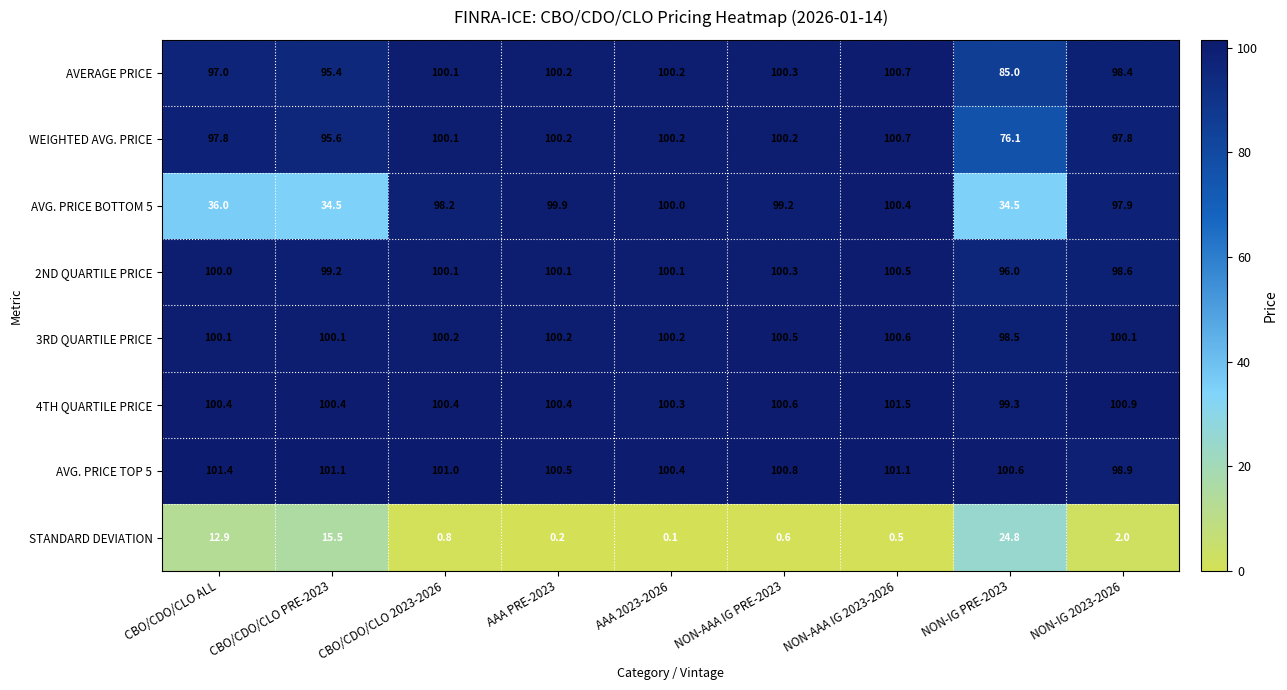

Which series has the largest range (max minus min)?

AVG. PRICE BOTTOM 5